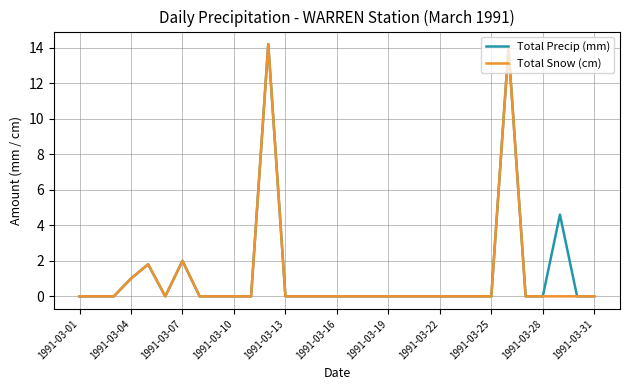

Reading right to left, list all the values displayed in this chart.

Total Precip (mm): 0.0	0.0	4.6	0.0	0.0	14.0	0.0	0.0	0.0	0.0	0.0	0.0	0.0	0.0	0.0	0.0	0.0	0.0	0.0	14.2	0.0	0.0	0.0	0.0	2.0	0.0	1.8	1.0	0.0	0.0	0.0
Total Snow (cm): 0.0	0.0	0.0	0.0	0.0	14.0	0.0	0.0	0.0	0.0	0.0	0.0	0.0	0.0	0.0	0.0	0.0	0.0	0.0	14.2	0.0	0.0	0.0	0.0	2.0	0.0	1.8	1.0	0.0	0.0	0.0